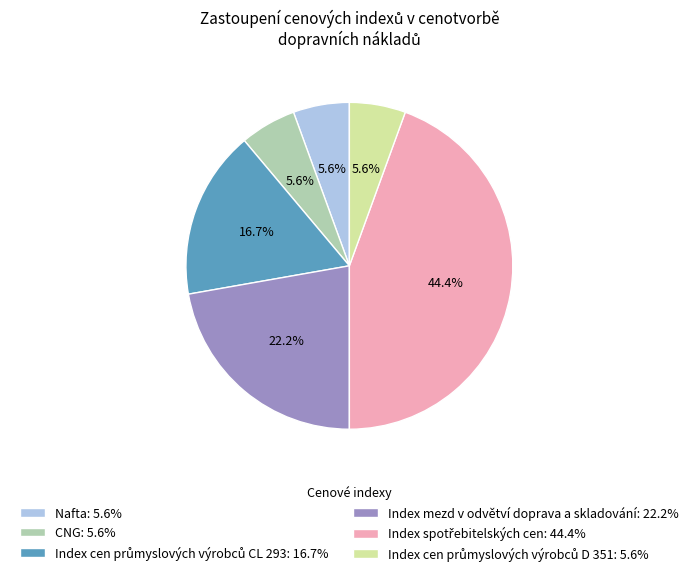

Approximately how many times larger is the value at Nafta: 5.6% compared to CNG: 5.6%?

1.0